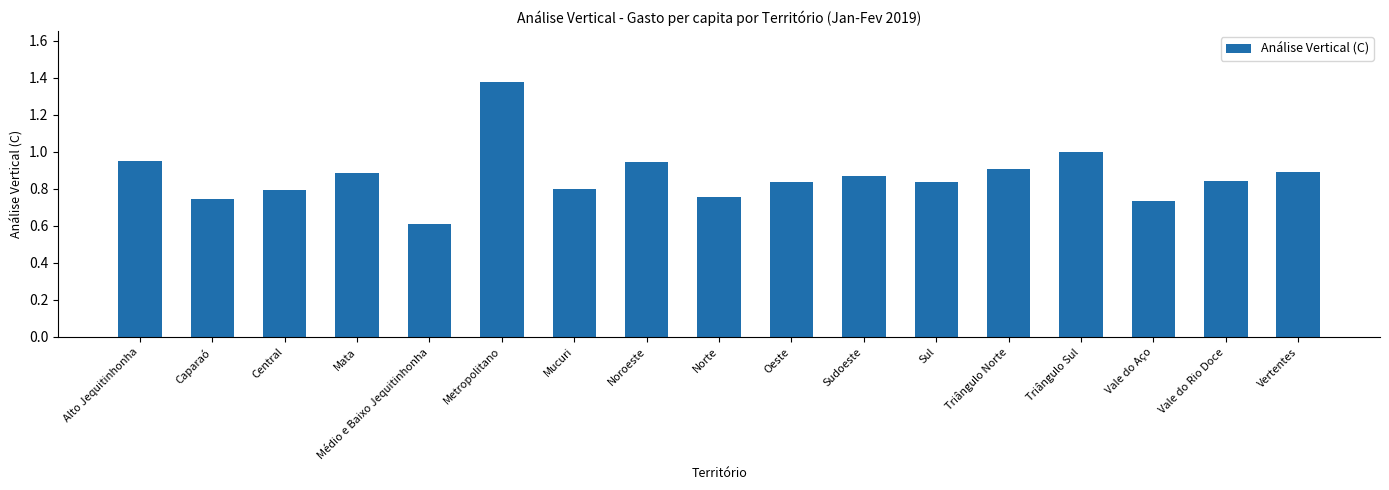

How many categories are shown in the chart?

17